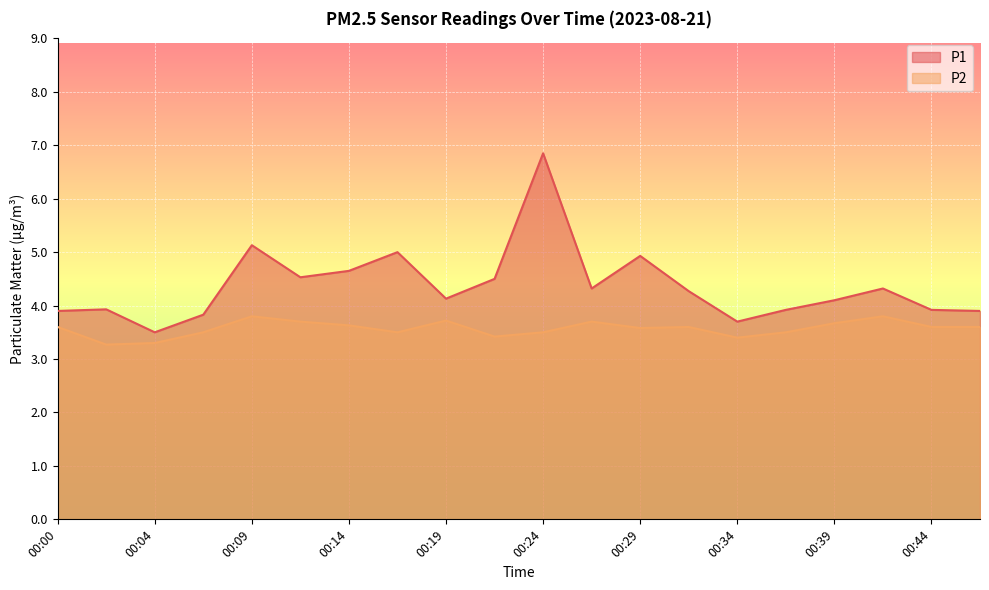

Which series has the largest total across all categories?

P1